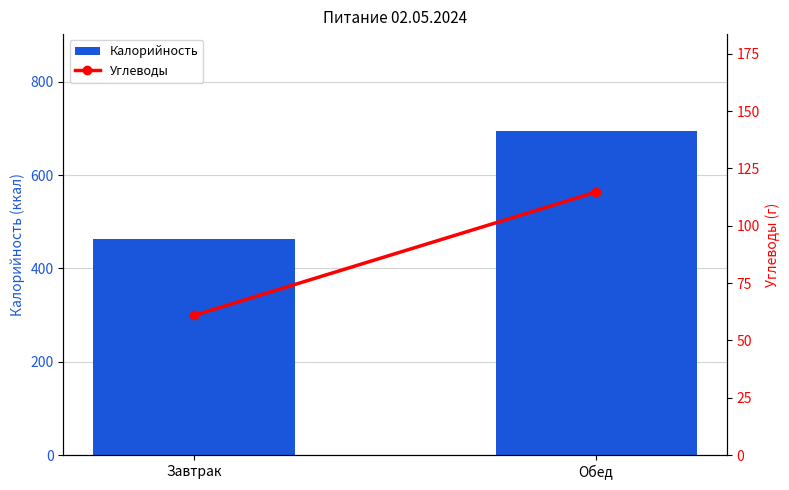

What are all the series names shown in the legend?

Калорийность, Углеводы